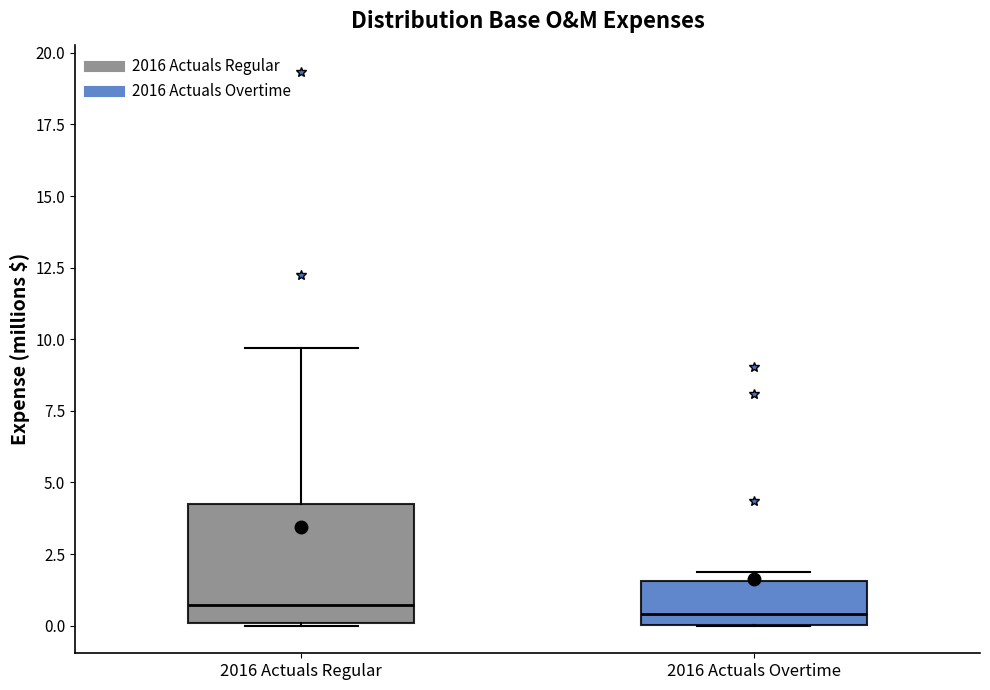

Where is the upper edge of the box for 2016 Actuals Overtime on the y-axis? The values are not printed on the chart, so give them approximately, as read against the axis.

1.5